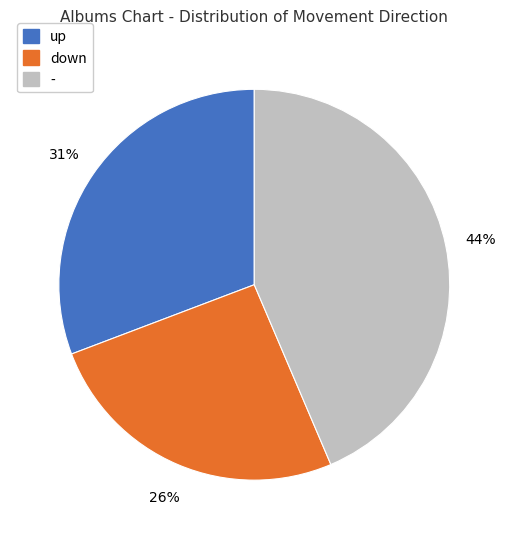

Is - the majority of the pie?

No